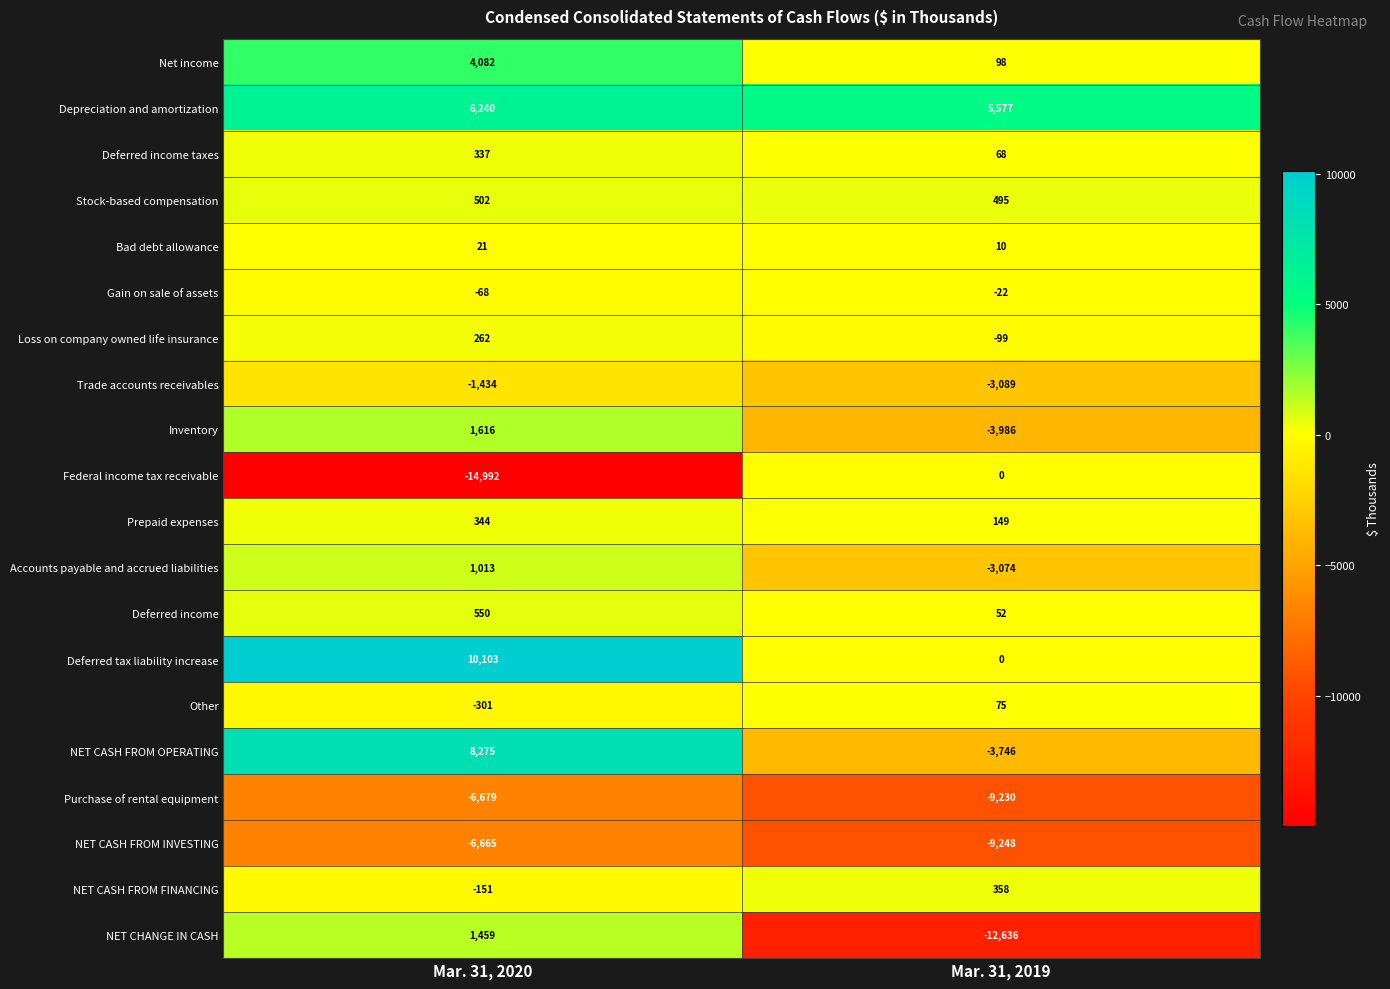

What is the difference between the NET CASH FROM OPERATING values at Mar. 31, 2020 and Mar. 31, 2019?

12021